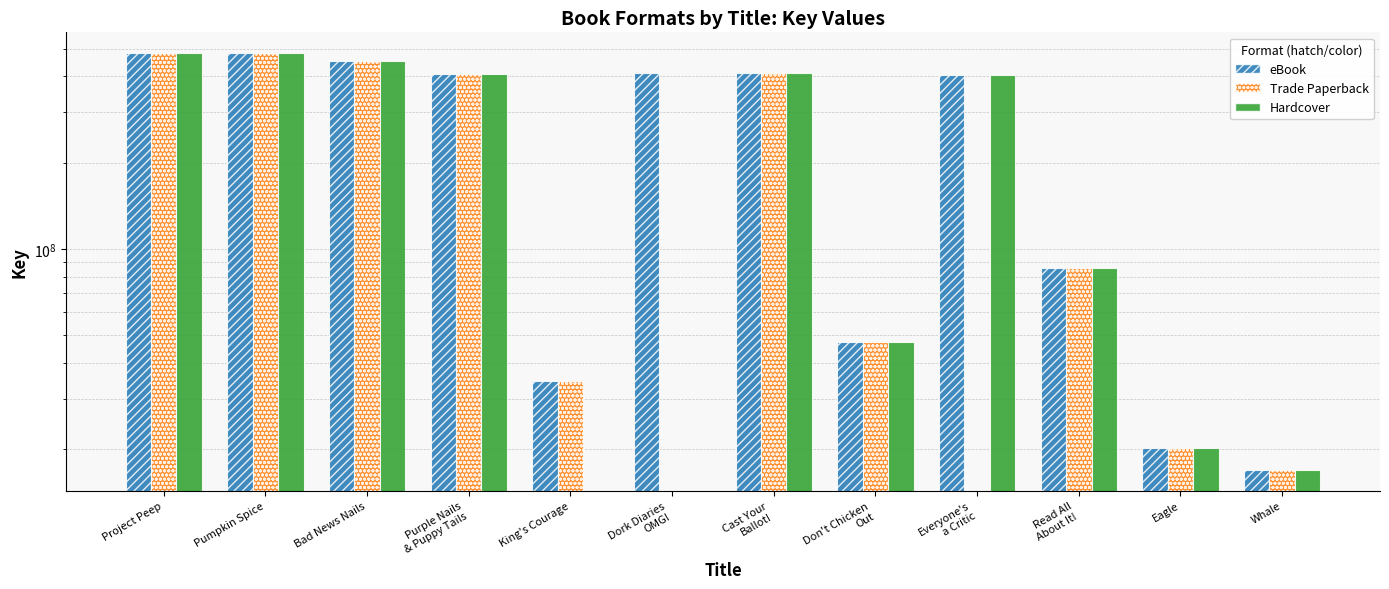

How many categories are shown in the chart?

12